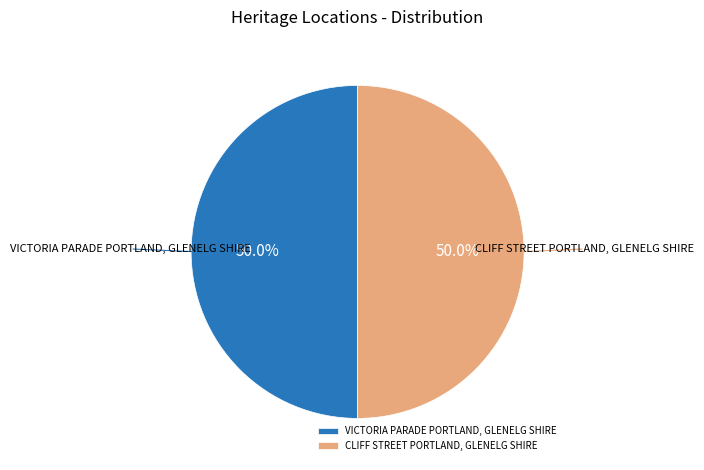

The CLIFF STREET PORTLAND, GLENELG SHIRE slice represents 50% of the pie. True or false?

True